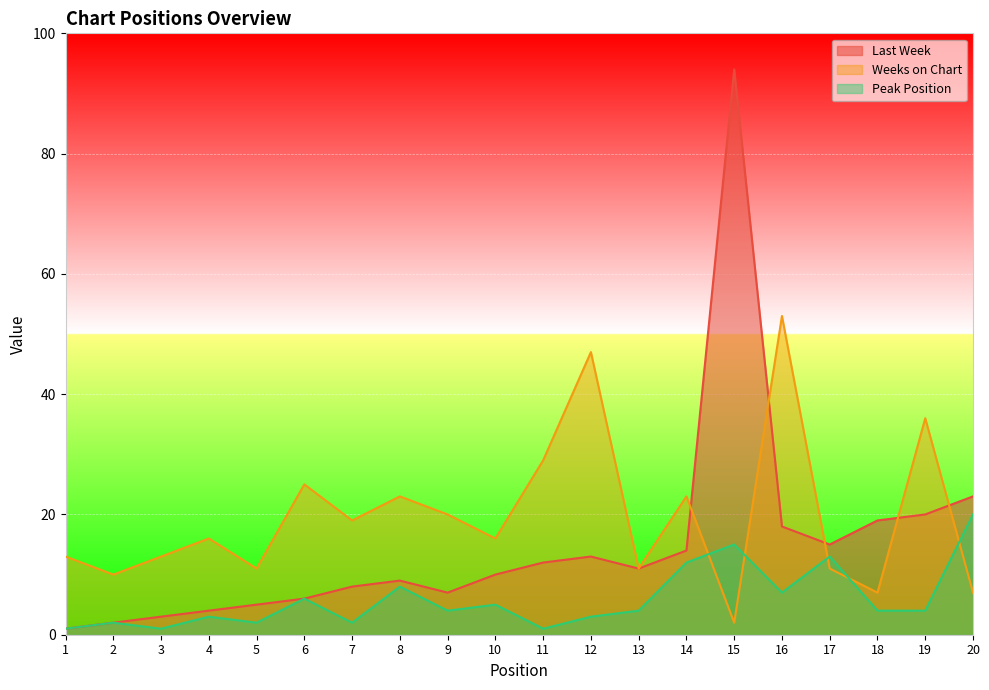

Between 9 and 5, which is larger?

9